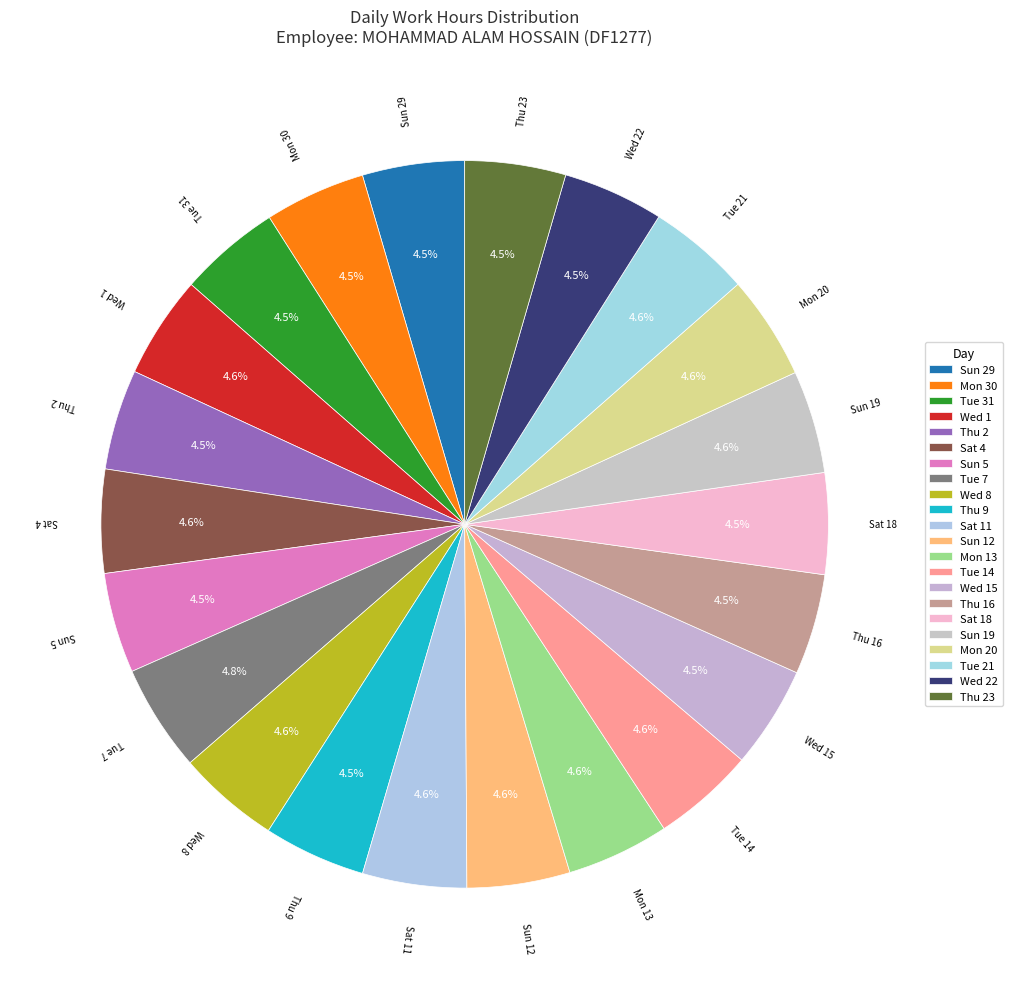

To the nearest percent, what portion does Sun 19 represent?

5%